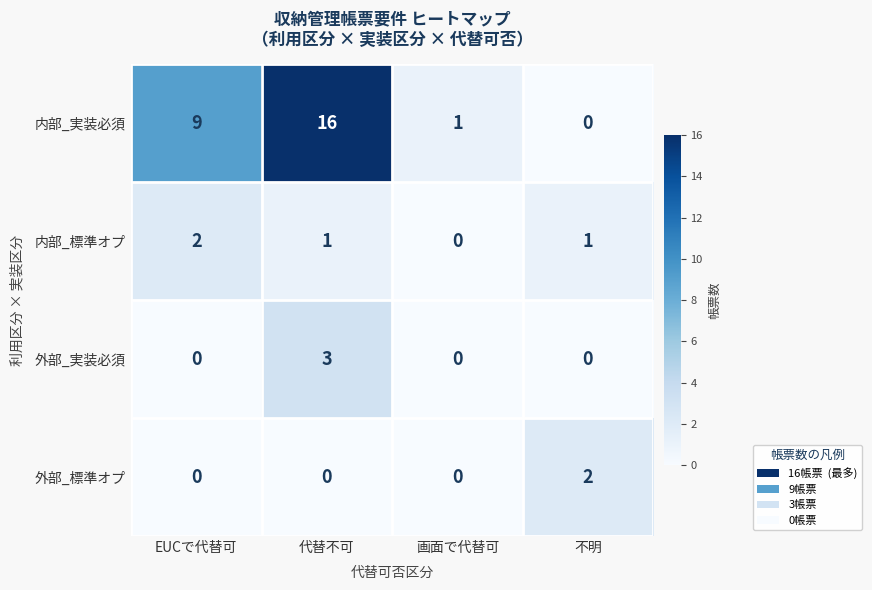

What is the maximum value shown in the chart?

16